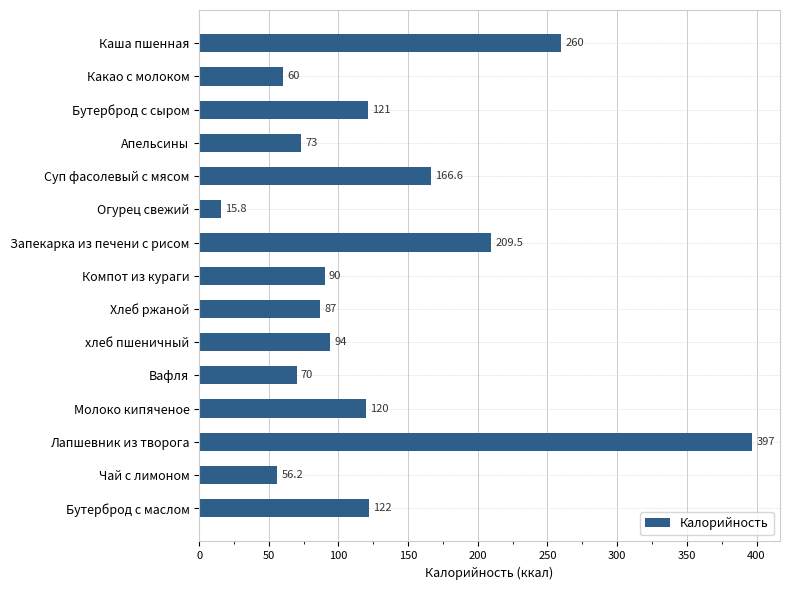

What is the ratio of the value at Молоко кипяченое to the value at Запекарка из печени с рисом?

0.6